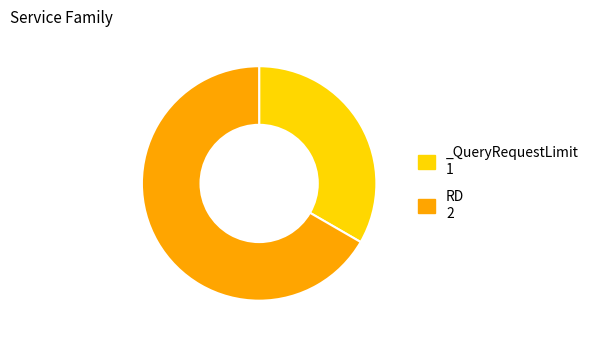

Which slice is the largest?

RD